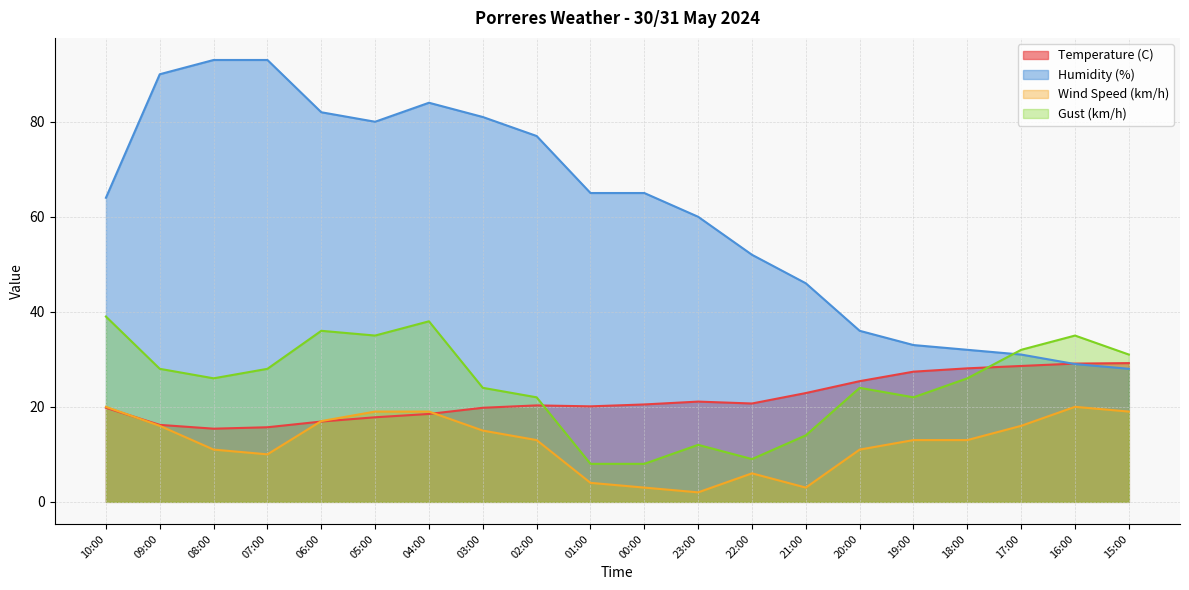

At which category does Gust (km/h) reach its first local peak?

06:00